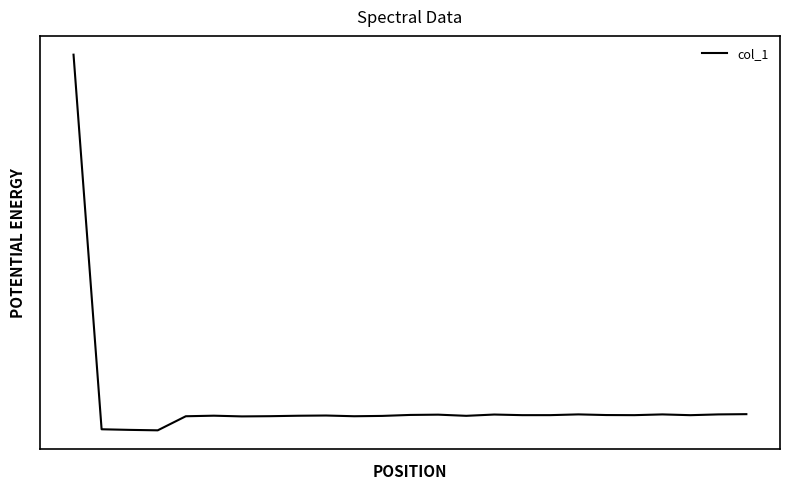

Does the chart display data point markers on the line(s)?

No